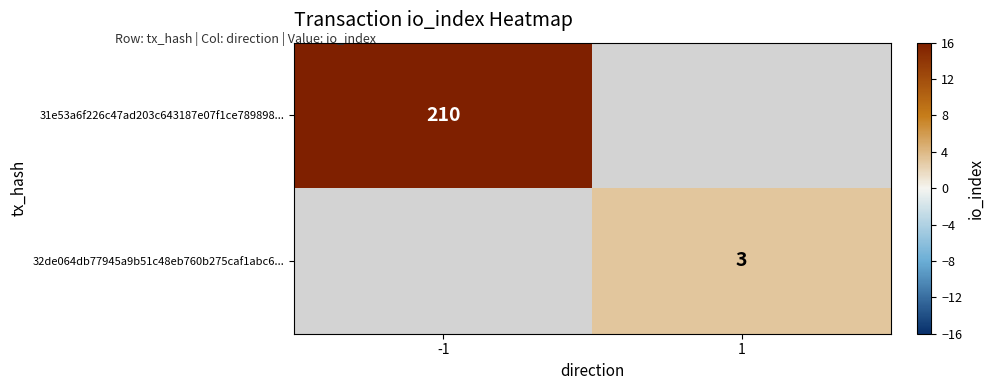

The 31e53a6f226c47ad203c643187e07f1ce789898... series shows 210 at -1. True or false?

True